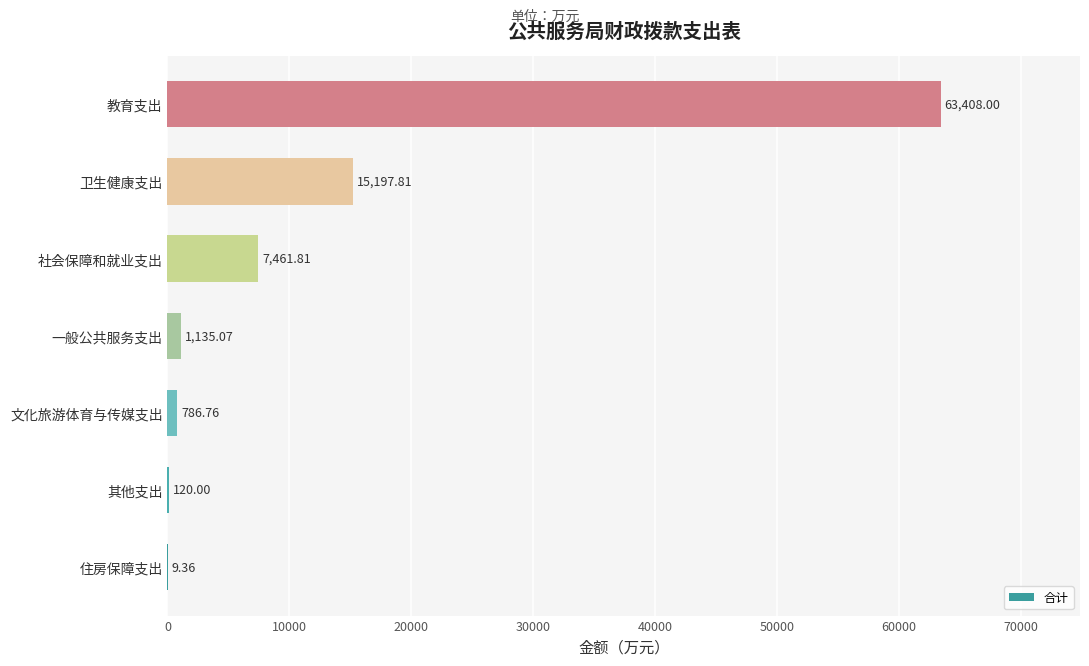

Which has a higher value, 住房保障支出 or 卫生健康支出?

卫生健康支出